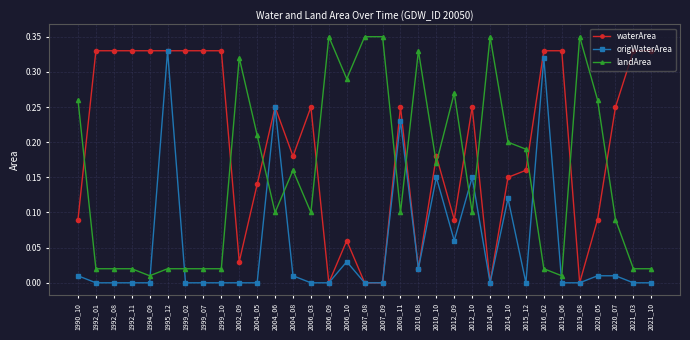

True or false: waterArea has more than 1 points higher than both neighbors.

True